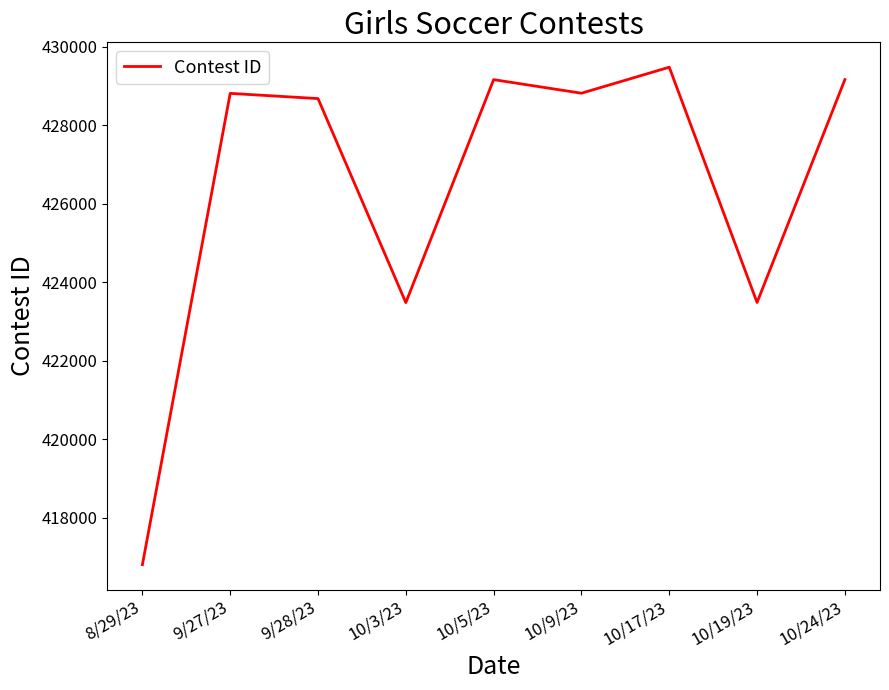

What is the difference between the values at 10/3/23 and 10/17/23?

6001